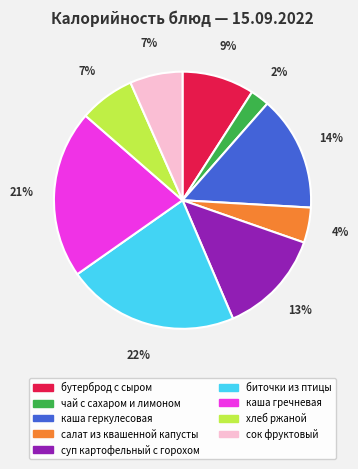

True or false: хлеб ржаной accounts for 7% of the total.

True